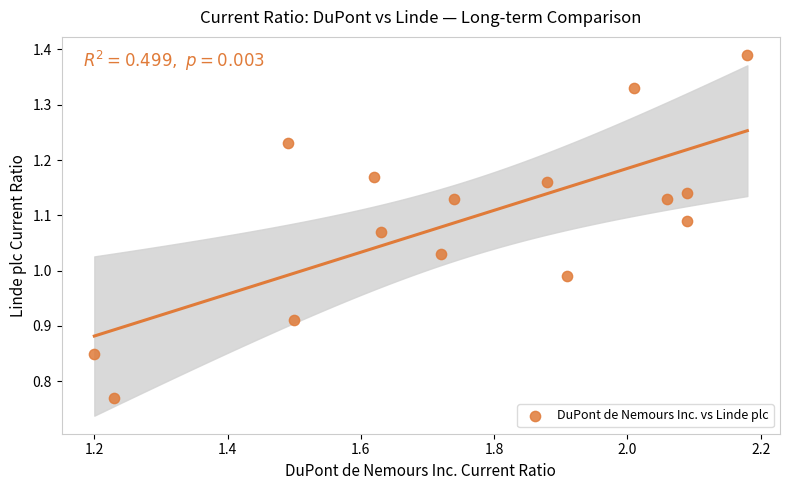

What is the range of Y values (max minus min)?

0.6